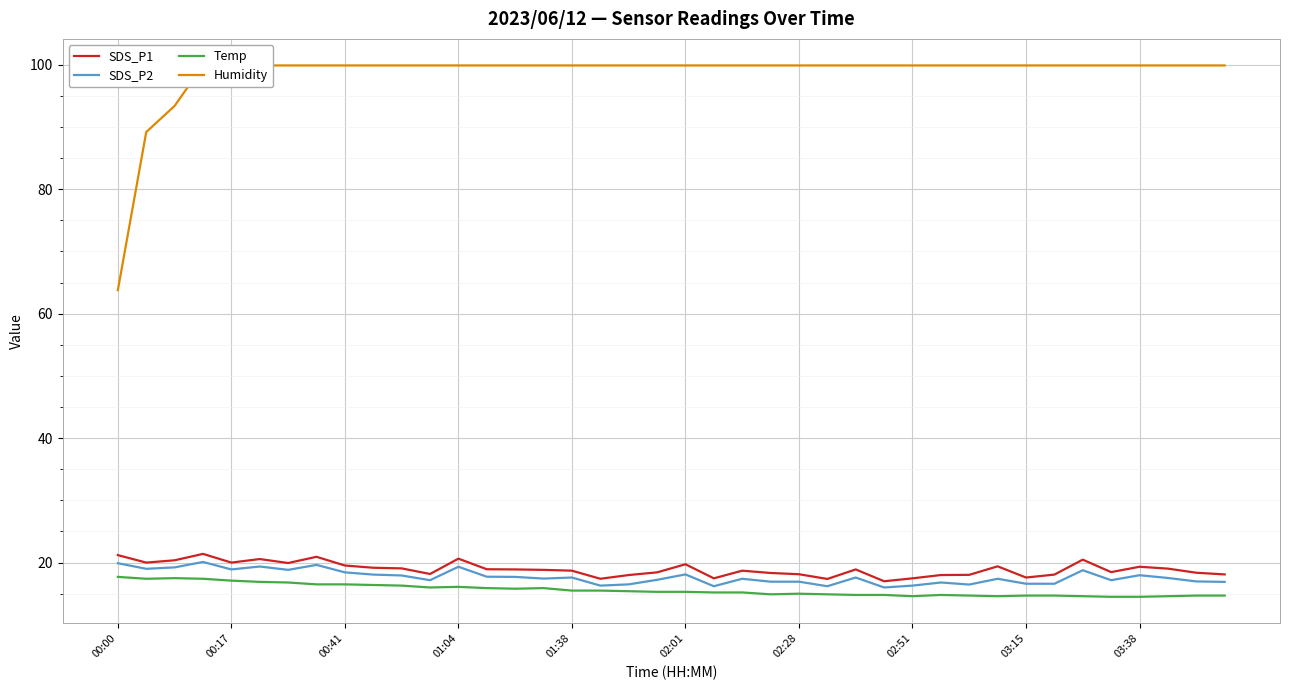

What is the maximum value for SDS_P2?

20.1